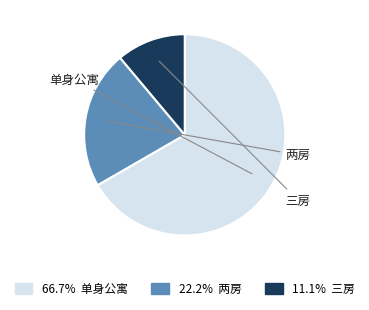

Is there any slice that represents more than half of the pie?

Yes